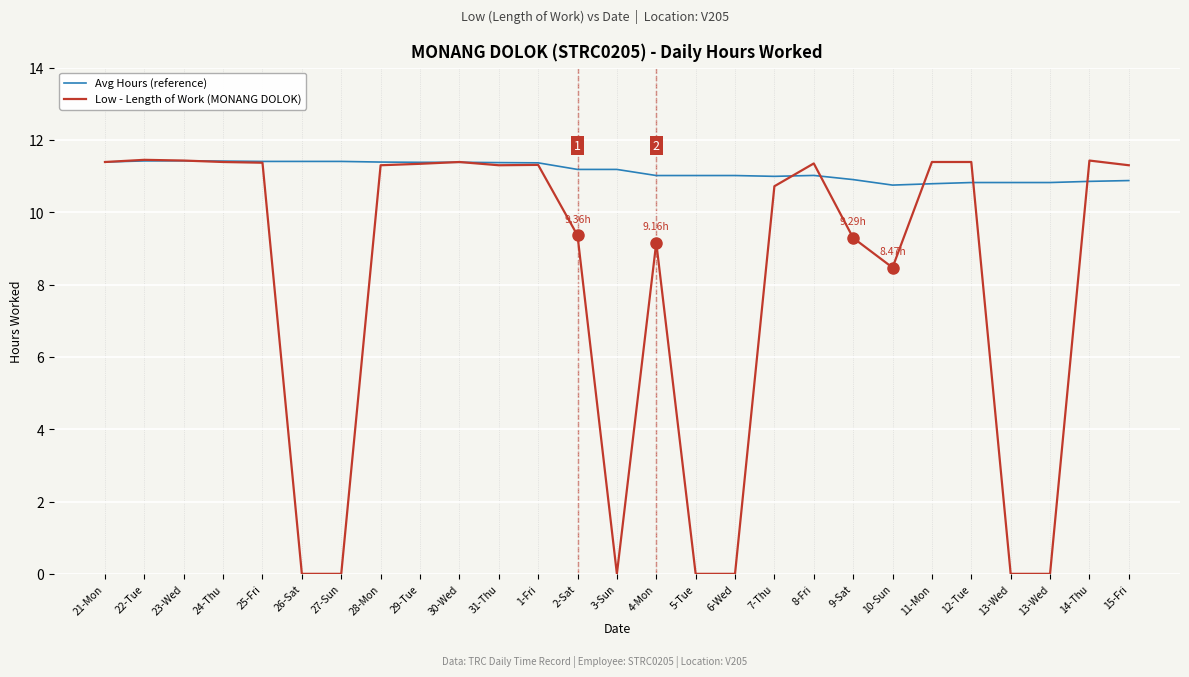

Where does the Avg Hours (reference) series first go above 11?

21-Mon